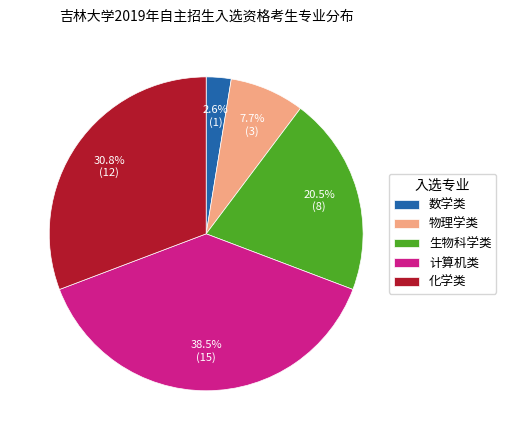

What percentage do 物理学类 and 数学类 together represent?

10.3%